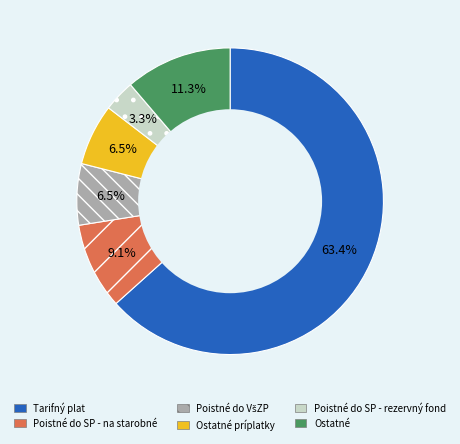

Which slice is the largest?

Tarifný plat